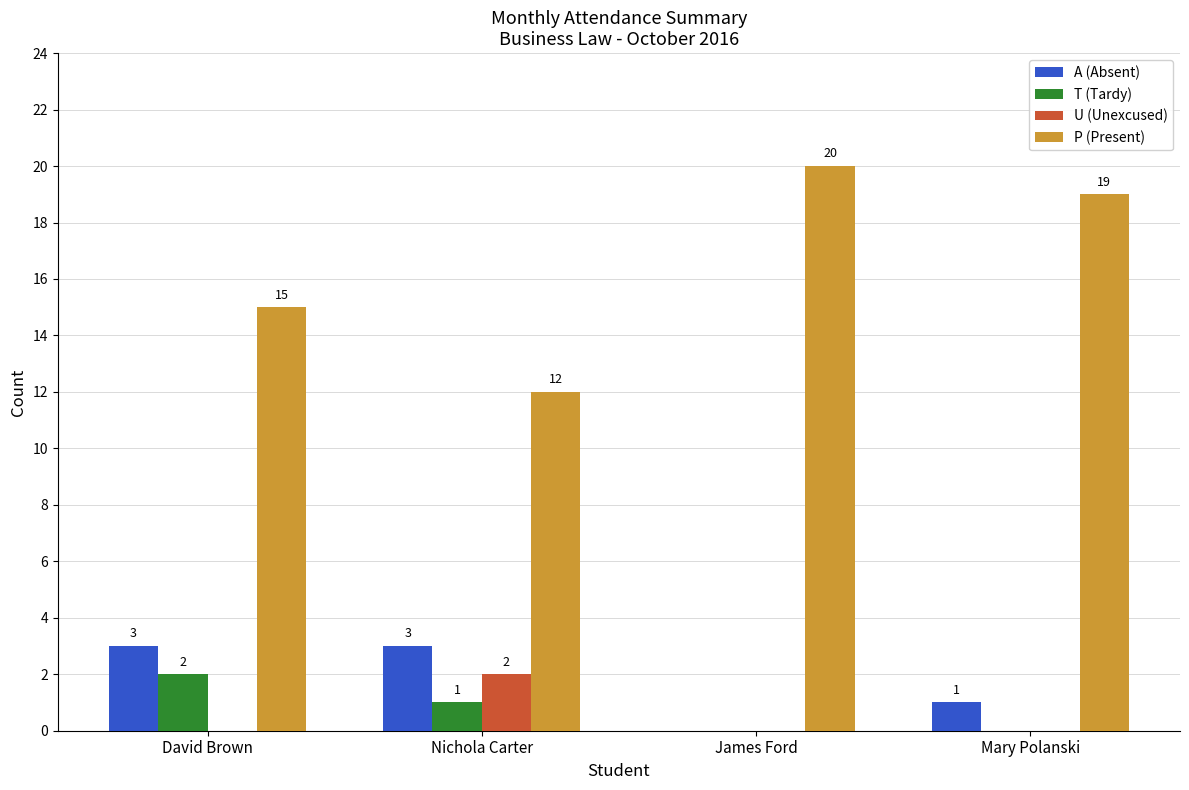

What is the total value across all series at David Brown?

20